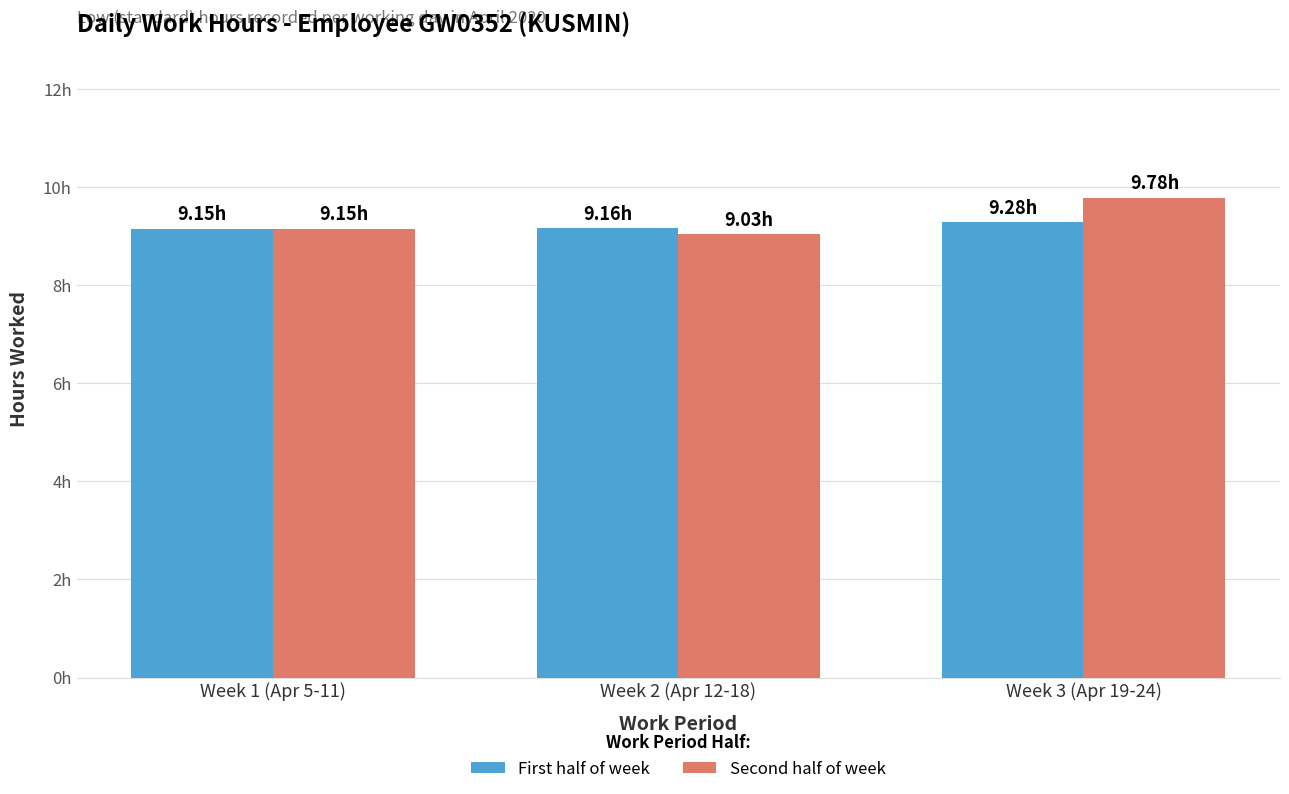

True or false: Second half of week has a value of 3.3 at Week 1 (Apr 5-11).

False